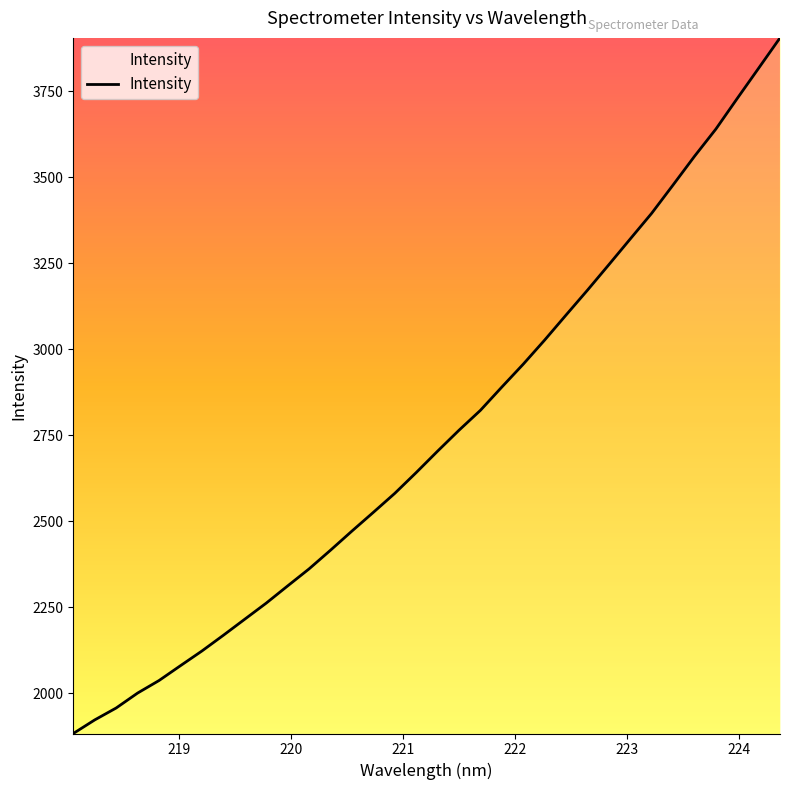

What is the greatest value displayed?

3905.4